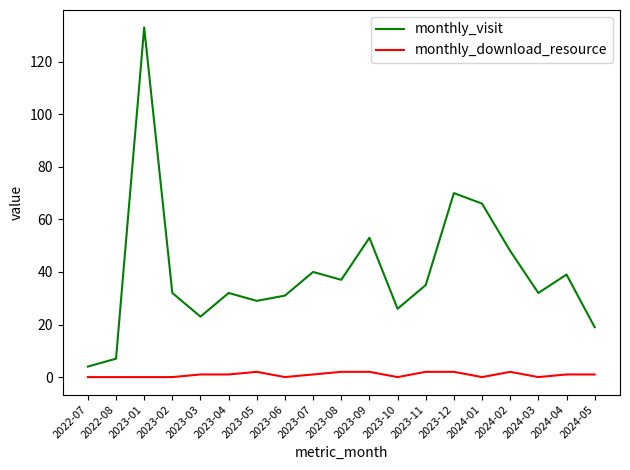

Reading right to left, extract all data points from this chart.

monthly_visit: 2024-05=19	2024-04=39	2024-03=32	2024-02=48	2024-01=66	2023-12=70	2023-11=35	2023-10=26	2023-09=53	2023-08=37	2023-07=40	2023-06=31	2023-05=29	2023-04=32	2023-03=23	2023-02=32	2023-01=133	2022-08=7	2022-07=4
monthly_download_resource: 2024-05=1	2024-04=1	2024-03=0	2024-02=2	2024-01=0	2023-12=2	2023-11=2	2023-10=0	2023-09=2	2023-08=2	2023-07=1	2023-06=0	2023-05=2	2023-04=1	2023-03=1	2023-02=0	2023-01=0	2022-08=0	2022-07=0